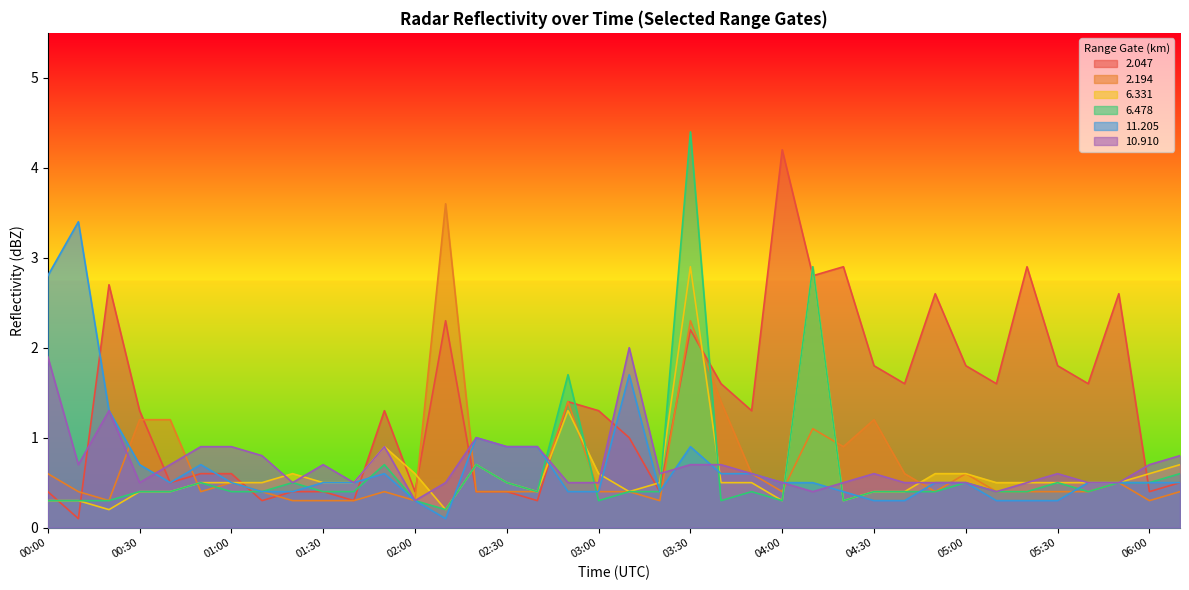

At 02:20, list the series in order from largest to smallest.

 11.205,  10.910,   6.331,   6.478,   2.047,   2.194